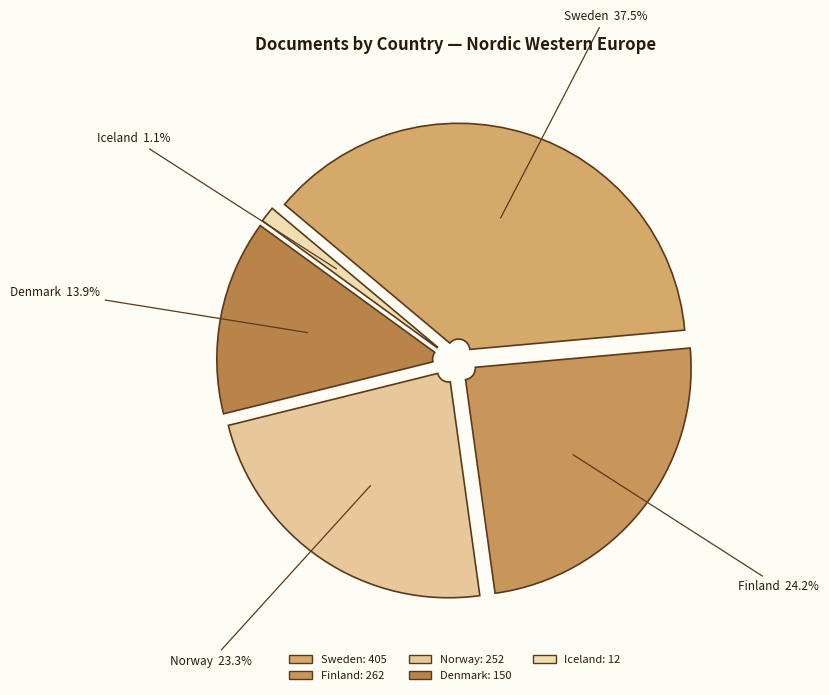

Is there any slice that represents more than half of the pie?

No